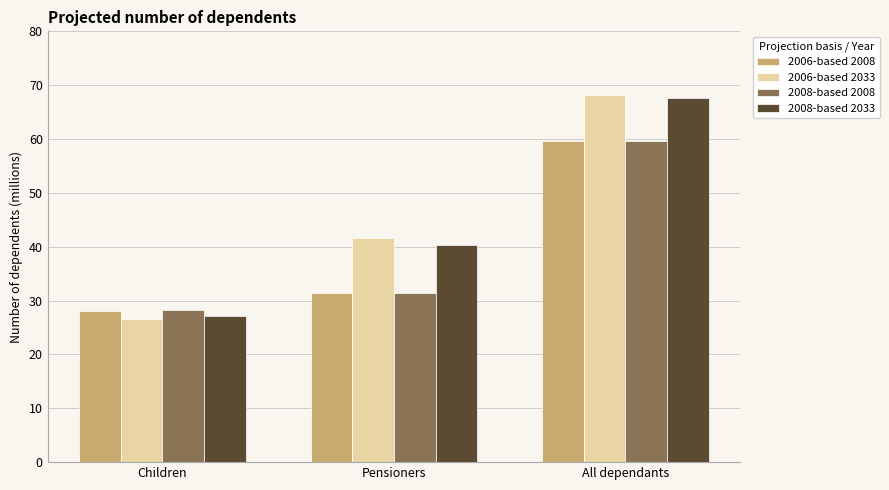

Reading left to right, list all the values displayed in this chart.

2006-based 2008: Children=28.1	Pensioners=31.5	All dependants=59.6
2006-based 2033: Children=26.5	Pensioners=41.7	All dependants=68.2
2008-based 2008: Children=28.2	Pensioners=31.4	All dependants=59.6
2008-based 2033: Children=27.2	Pensioners=40.4	All dependants=67.6